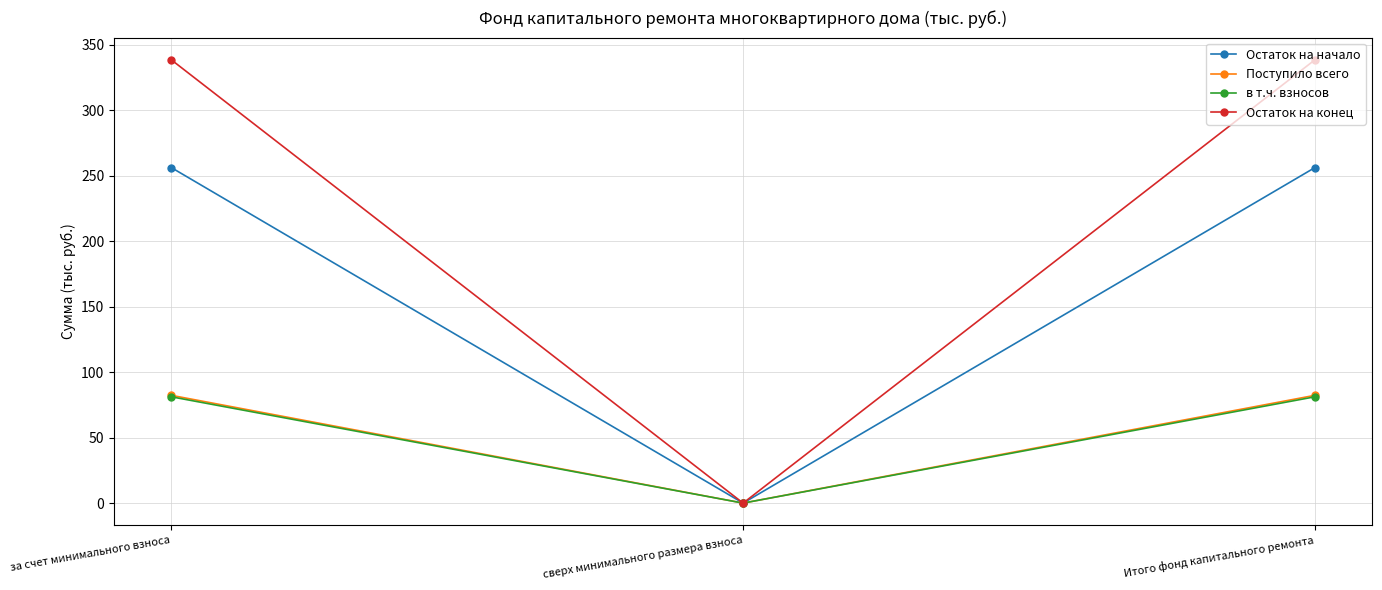

What is the maximum value shown in the chart?

338.4